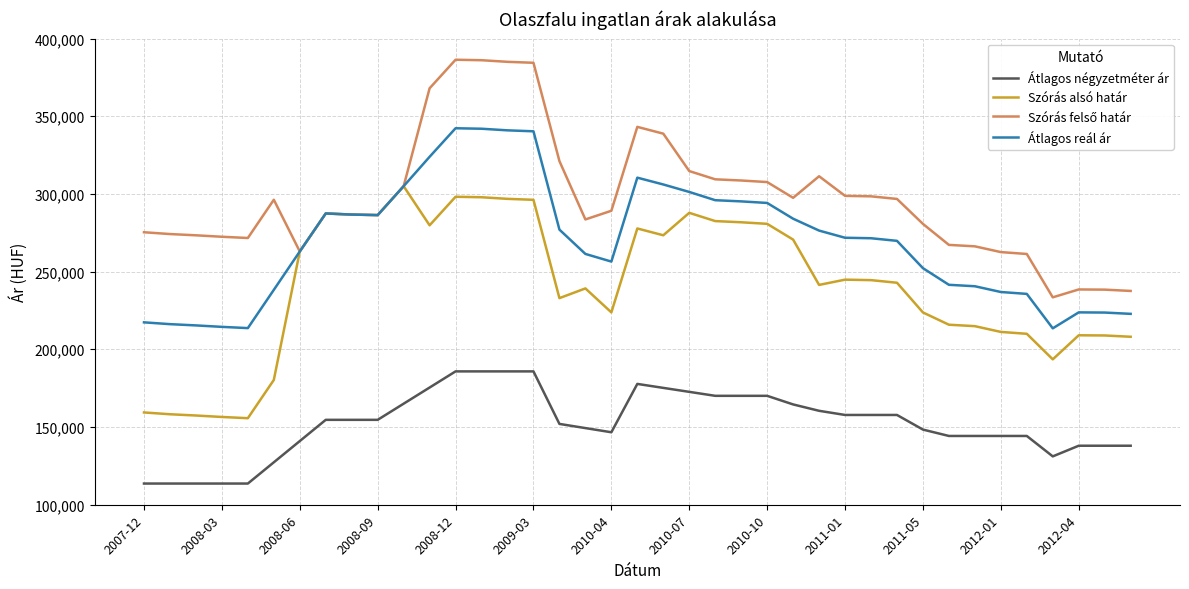

What is the greatest value displayed?

386405